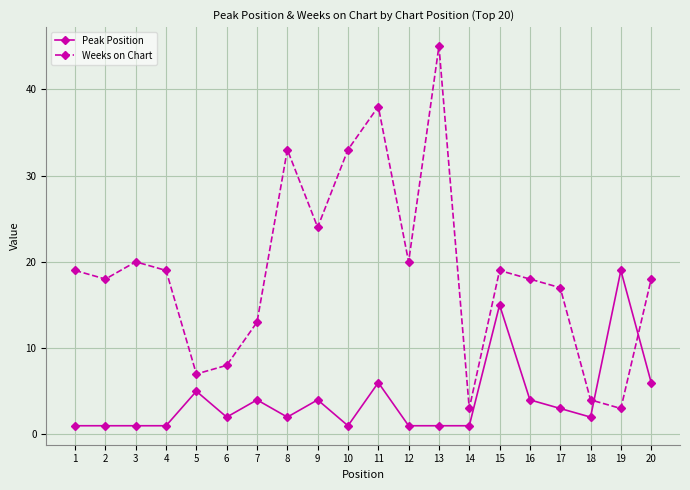

What is the total value across all series at 11?

44